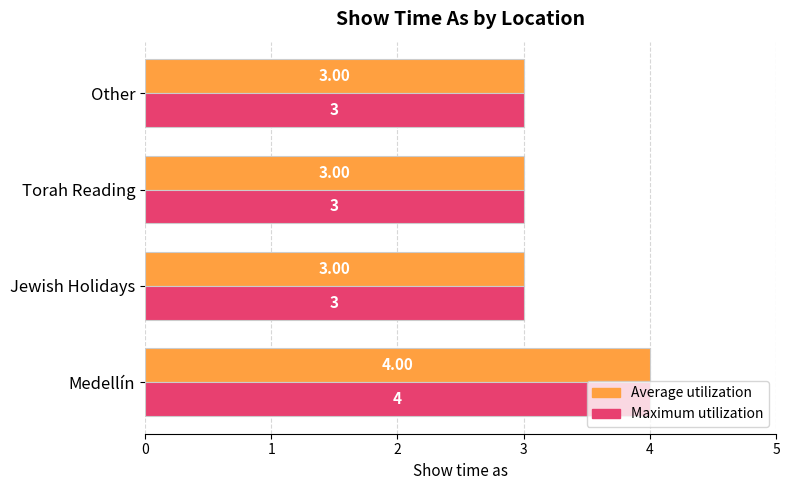

At which category is the sum across all series the highest?

Medellín